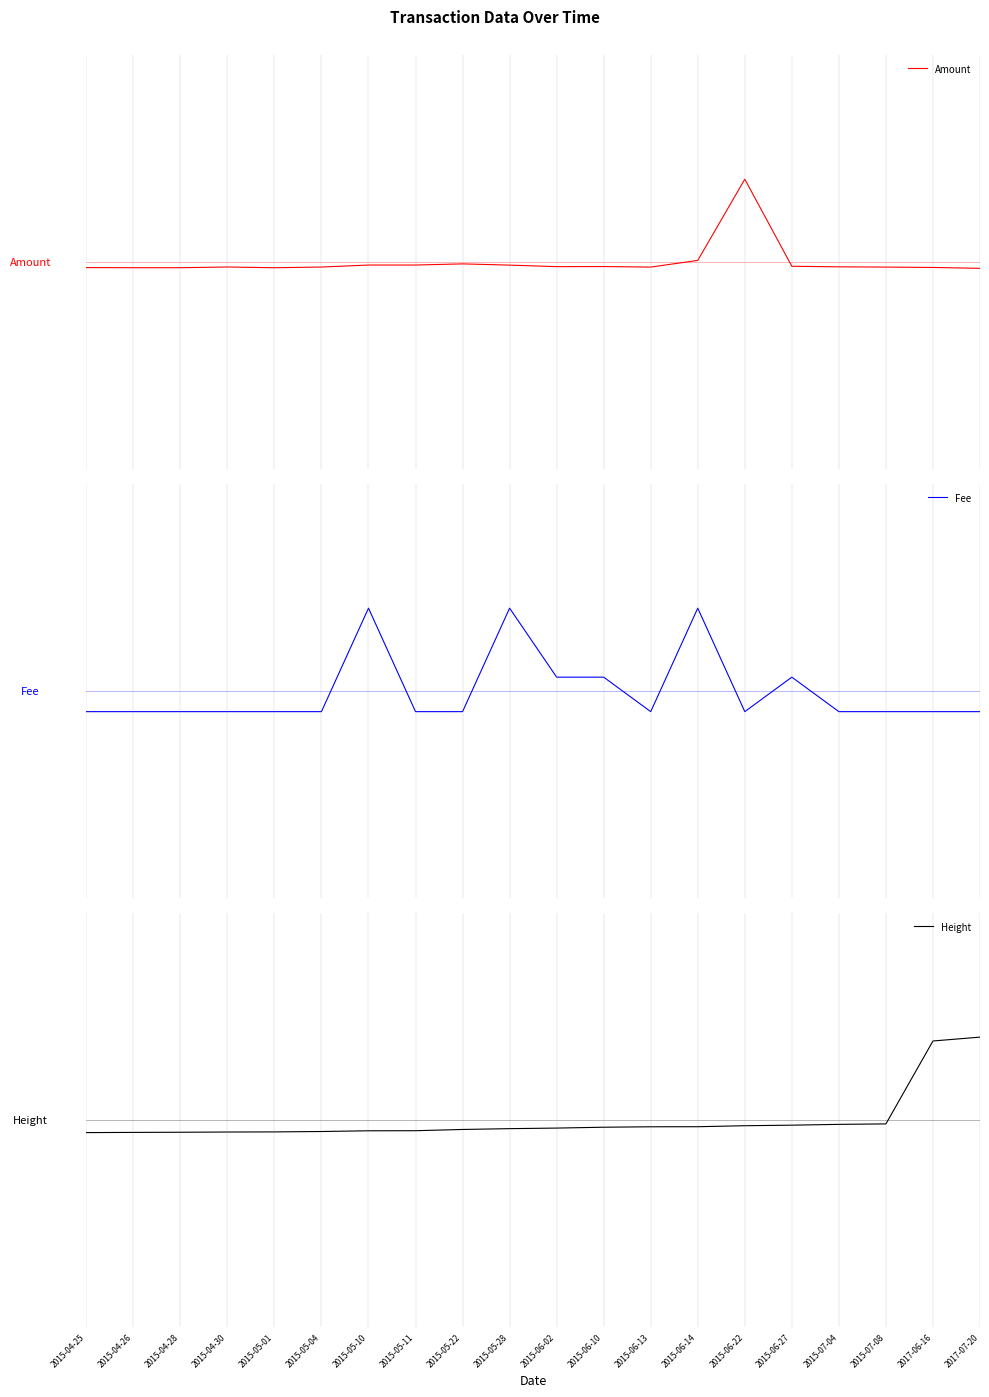

How many lines are shown in the chart?

3